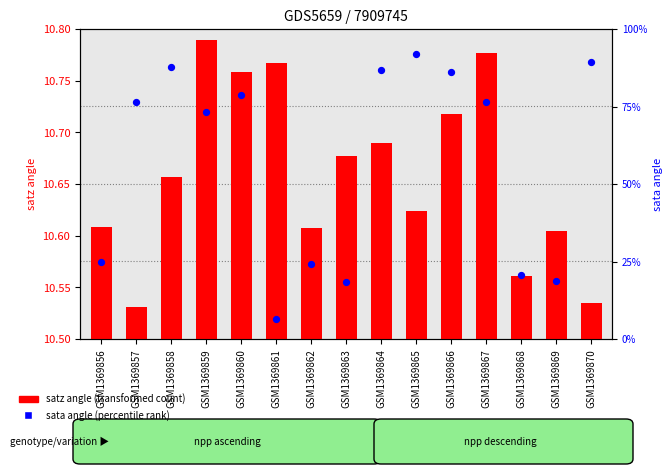

Which series contains the lowest Y value?

satz angle